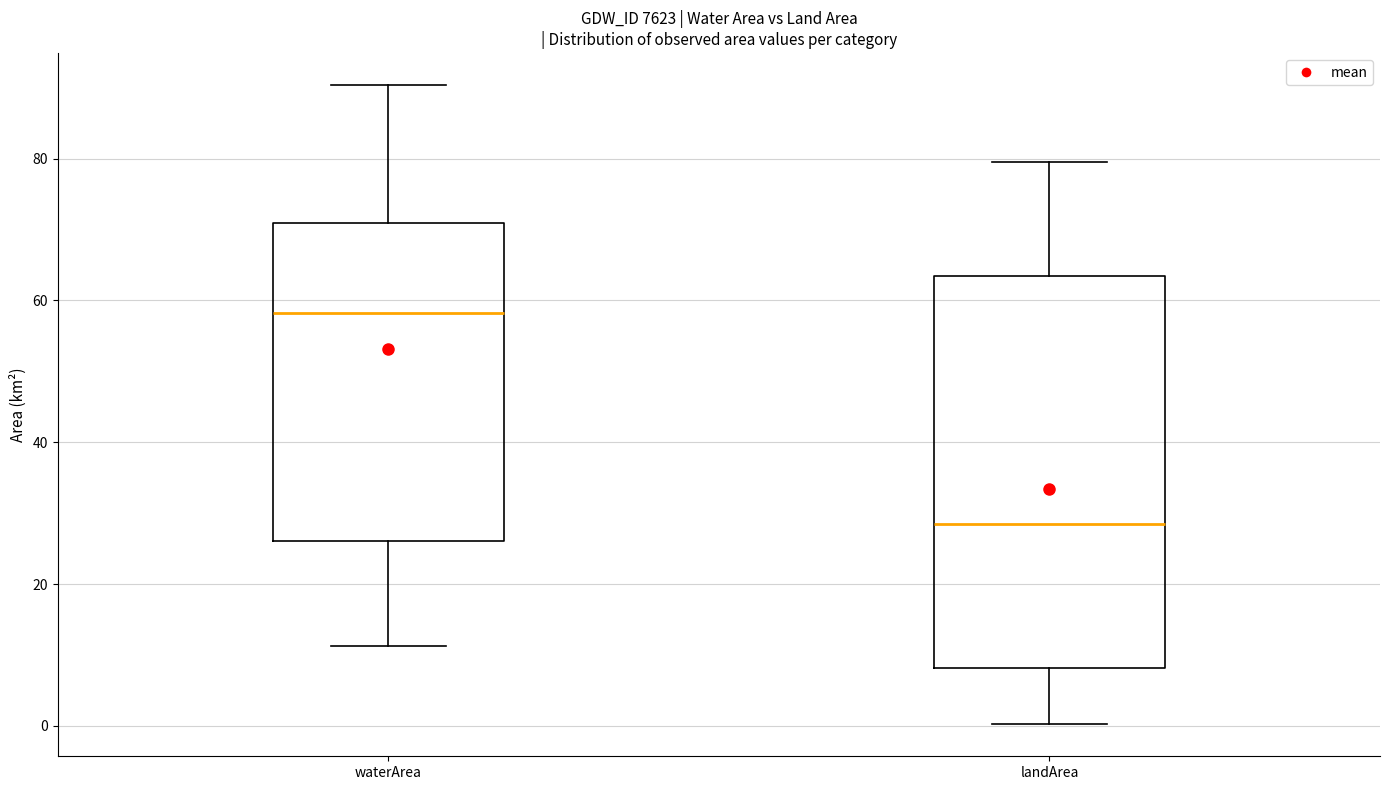

Reading left to right, read every box against the y-axis: the position of its median line, the range the box covers, and the ends of its whiskers. The values are not printed on the chart, so give them approximately, as read against the axis.

waterArea: median 58, box 26 to 70, whiskers 12 to 90
landArea: median 28, box 8 to 64, whiskers 0 to 80